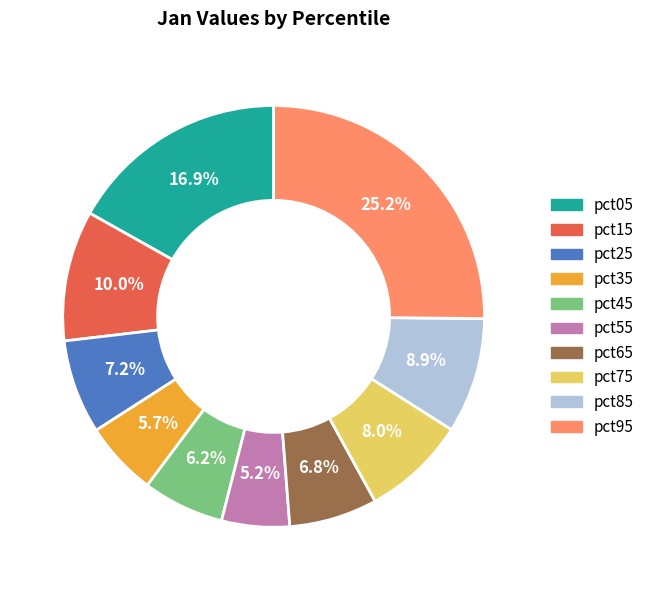

What portion of the pie excludes pct75?

92.0%